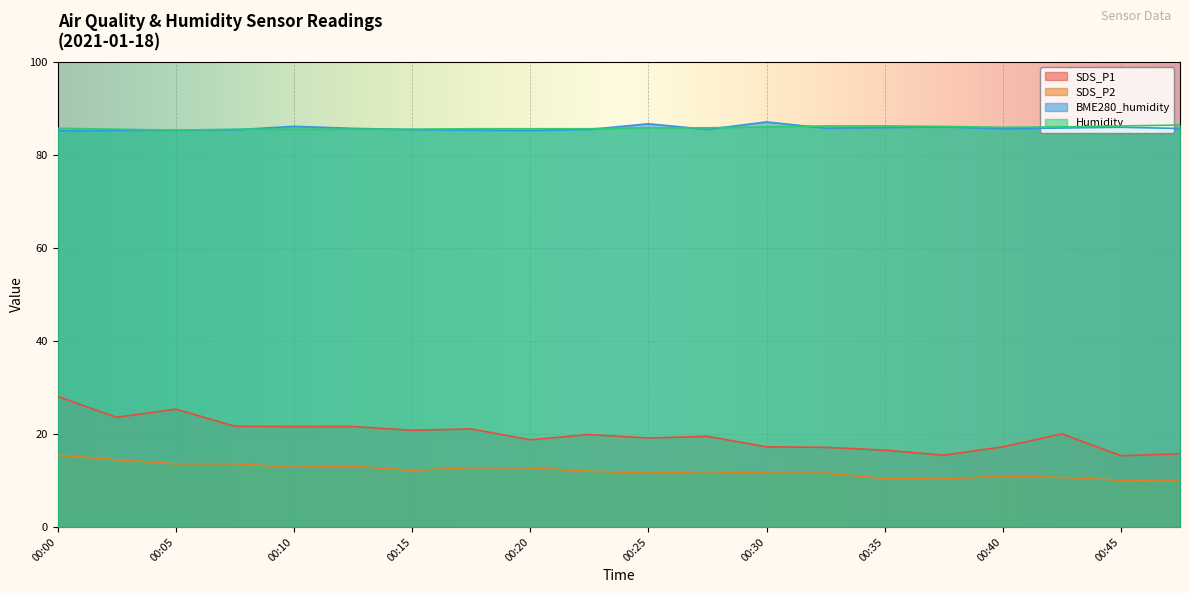

What are all the series names shown in the legend?

SDS_P1, SDS_P2, BME280_humidity, Humidity